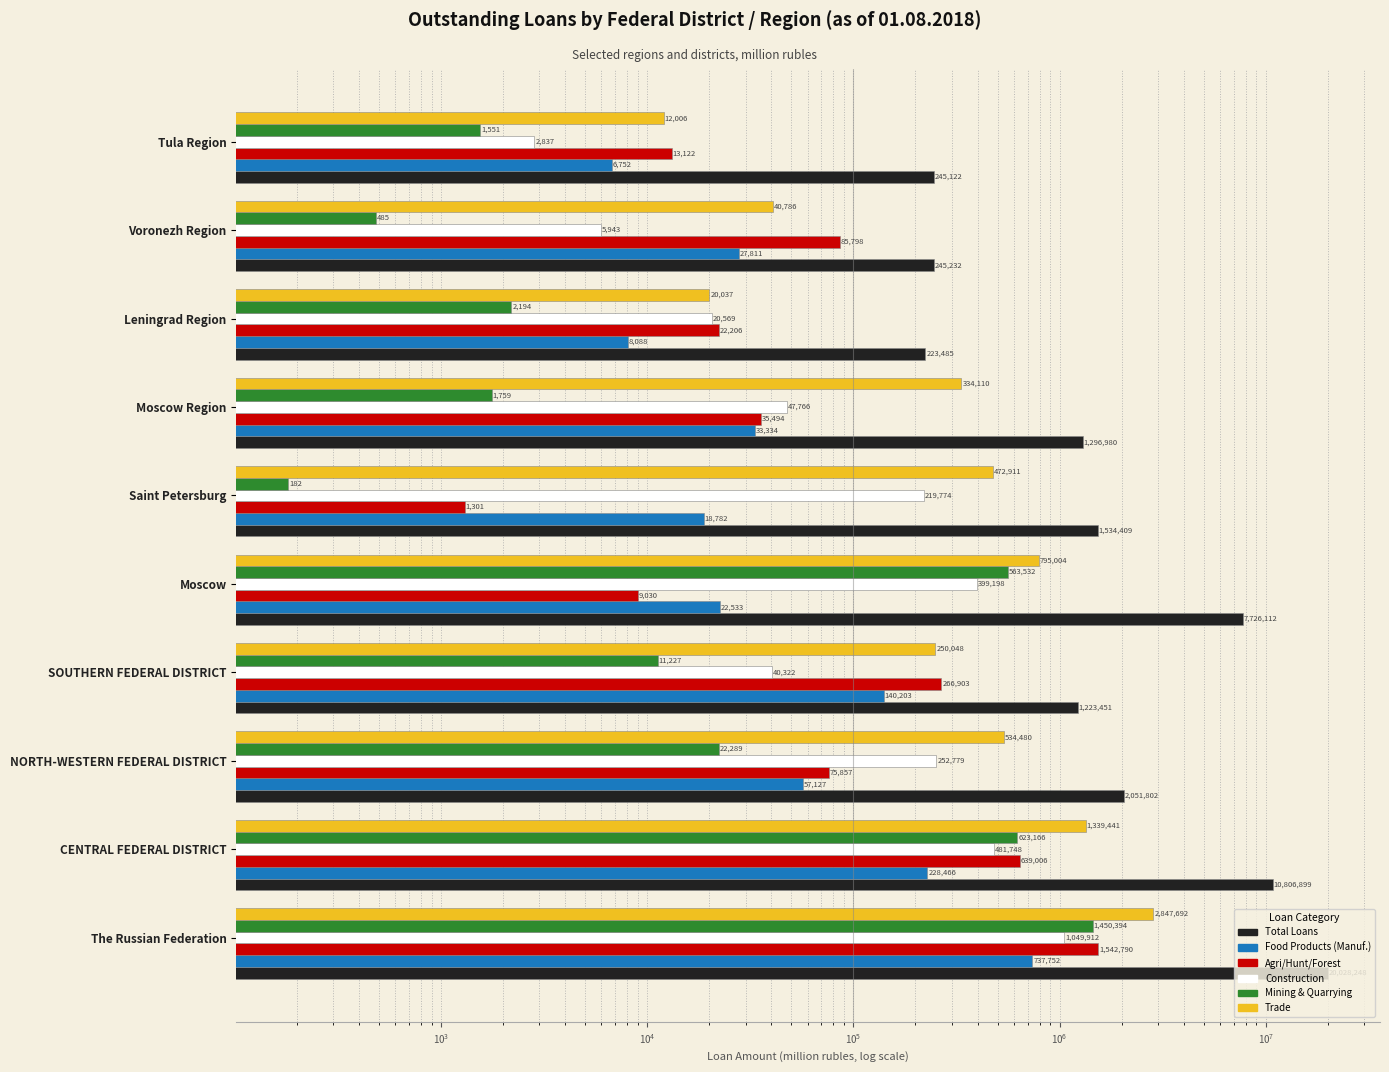

True or false: Mining & Quarrying has a value of 256 at Saint Petersburg.

False